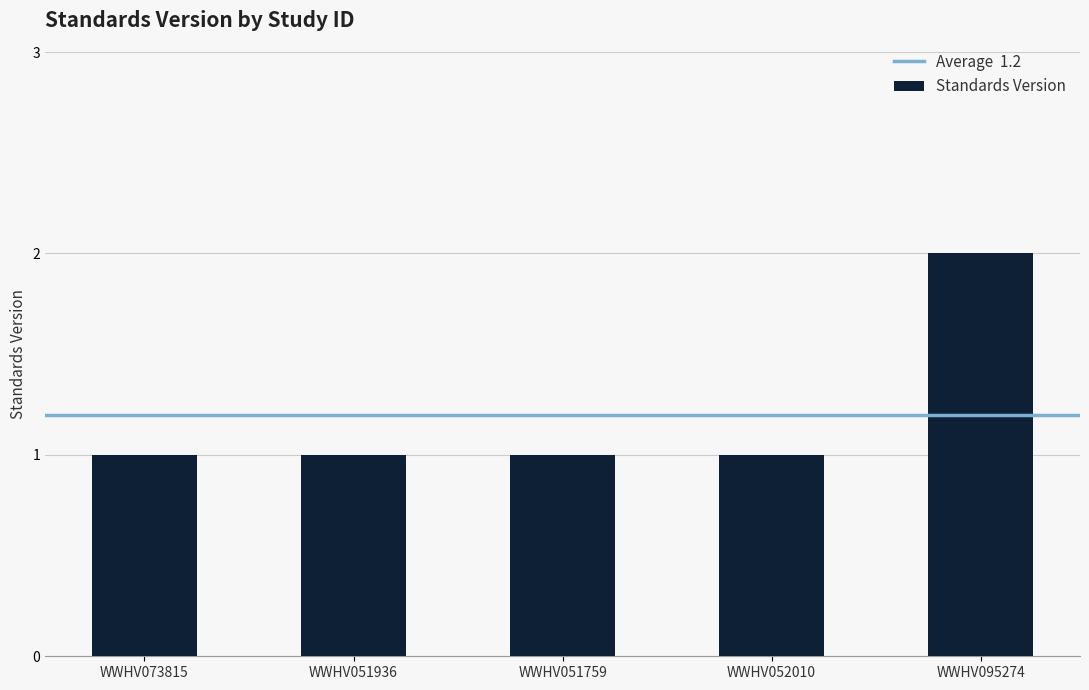

The chart shows a value of 3 at WWHV095274. True or false?

False